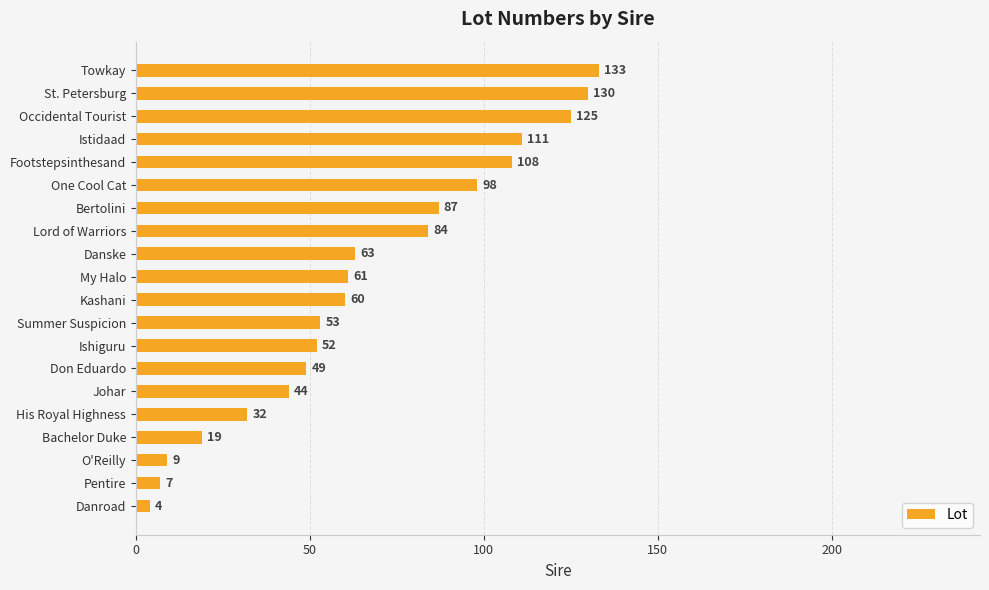

List the labels in order of value, largest first.

Towkay, St. Petersburg, Occidental Tourist, Istidaad, Footstepsinthesand, One Cool Cat, Bertolini, Lord of Warriors, Danske, My Halo, Kashani, Summer Suspicion, Ishiguru, Don Eduardo, Johar, His Royal Highness, Bachelor Duke, O'Reilly, Pentire, Danroad